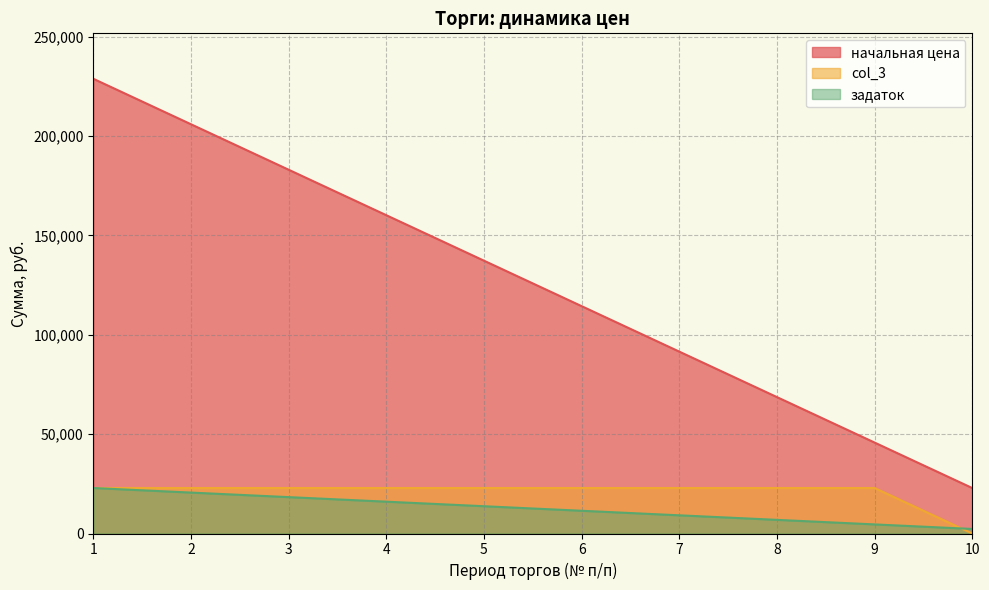

What is the maximum value for начальная цена?

228753.2